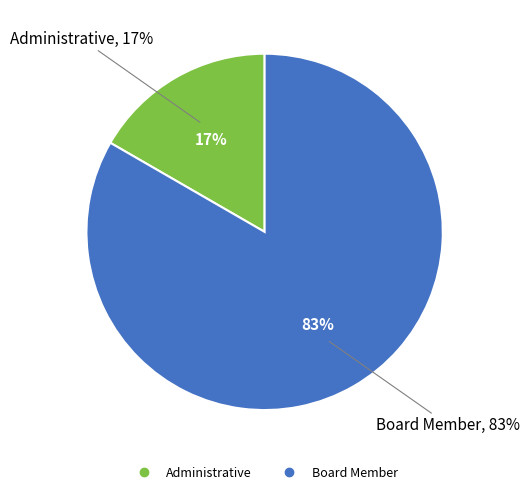

How many segments does this pie chart have?

2